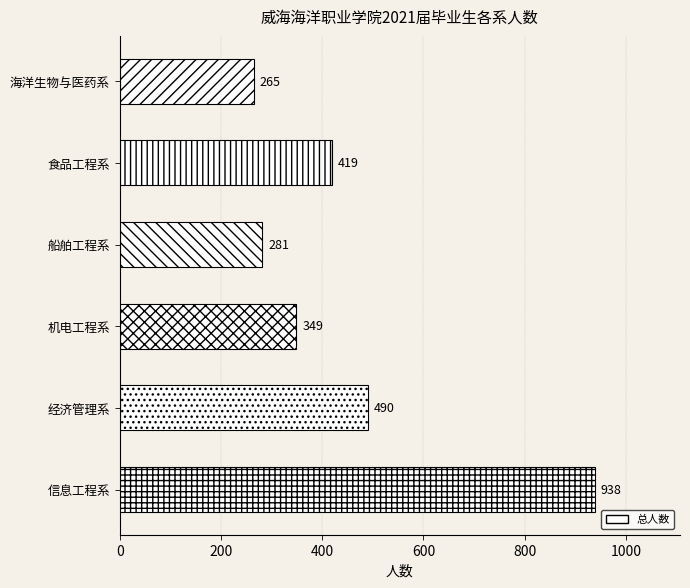

Which has a higher value, 船舶工程系 or 机电工程系?

机电工程系